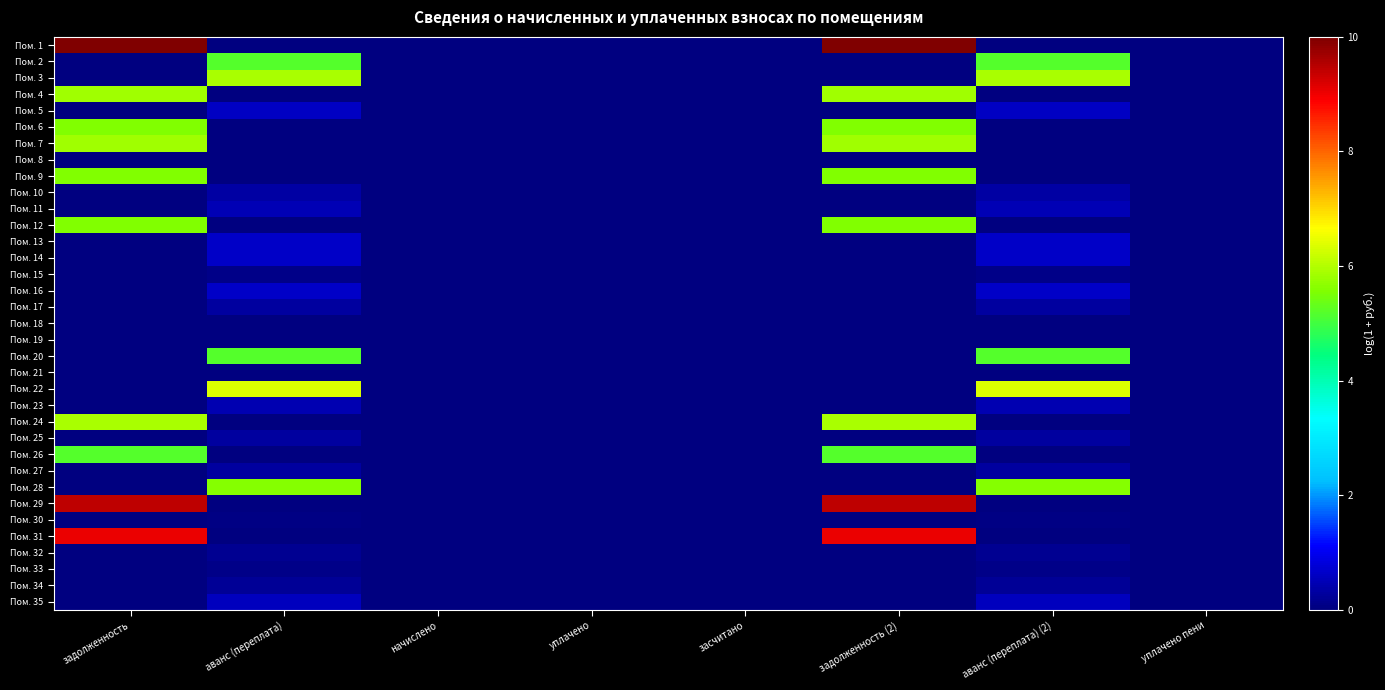

At засчитано, list the series in order from largest to smallest.

Пом. 1, Пом. 2, Пом. 3, Пом. 4, Пом. 5, Пом. 6, Пом. 7, Пом. 8, Пом. 9, Пом. 10, Пом. 11, Пом. 12, Пом. 13, Пом. 14, Пом. 15, Пом. 16, Пом. 17, Пом. 18, Пом. 19, Пом. 20, Пом. 21, Пом. 22, Пом. 23, Пом. 24, Пом. 25, Пом. 26, Пом. 27, Пом. 28, Пом. 29, Пом. 30, Пом. 31, Пом. 32, Пом. 33, Пом. 34, Пом. 35